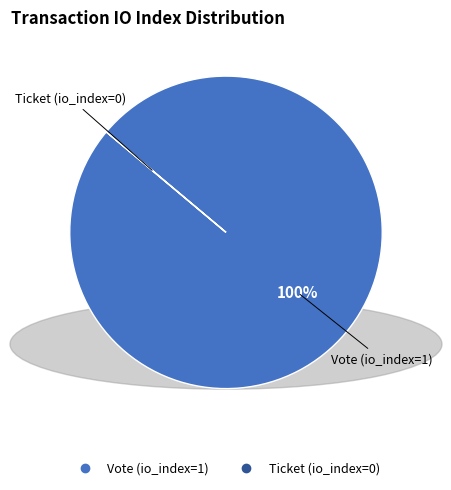

Does Vote (io_index=1) account for over 50% of the chart?

Yes